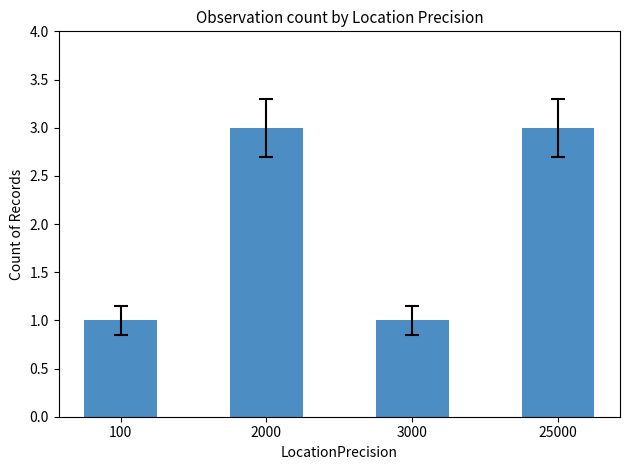

Reading left to right, extract all data points from this chart.

1	3	1	3